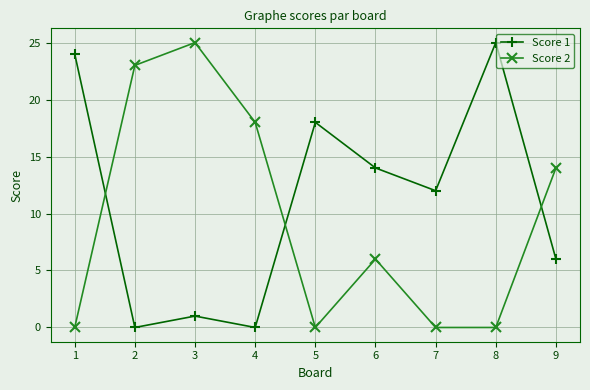

What is the value of the Score 1 point at the 1st from the left?

24